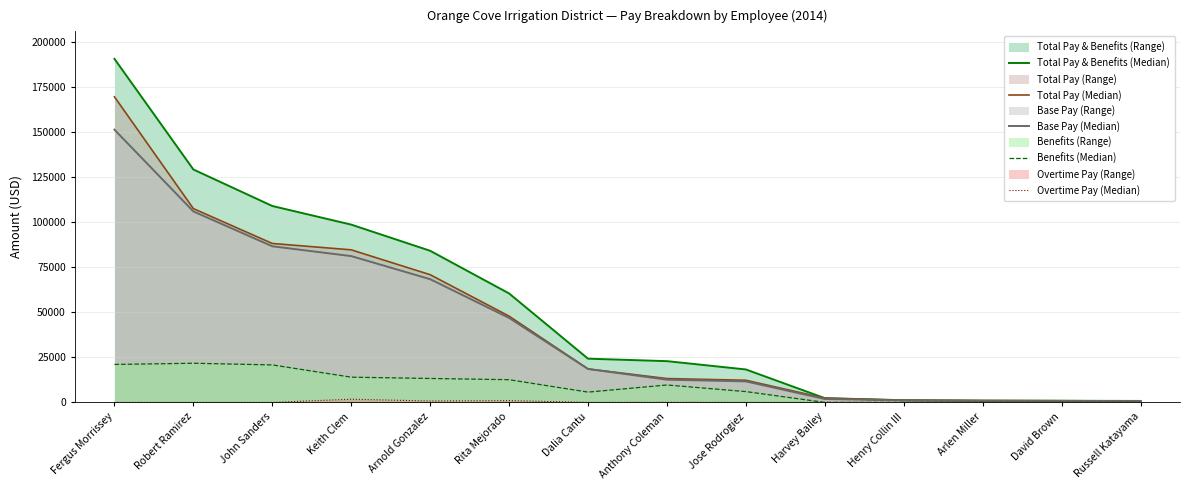

How many lines are shown in the chart?

5